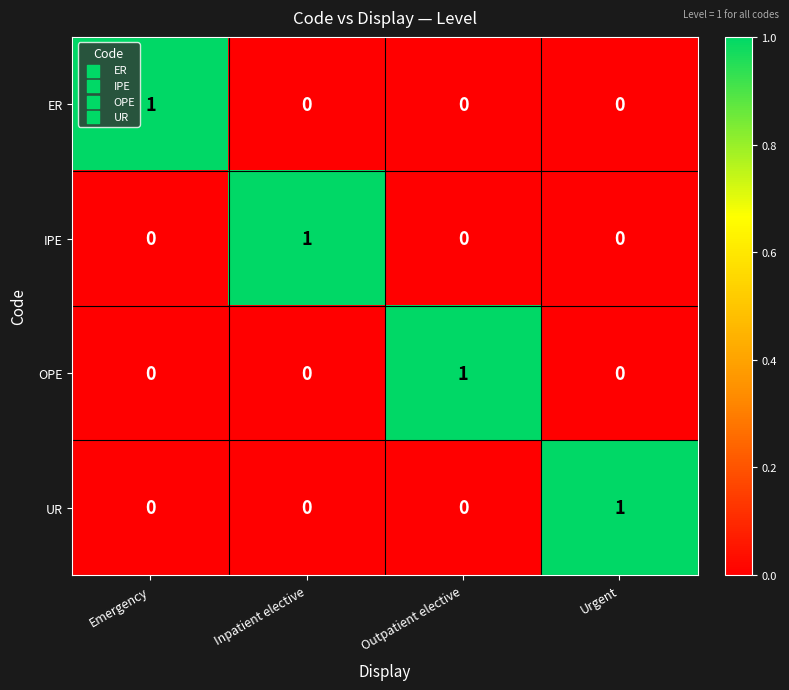

Reading left to right, transcribe all the data shown in this chart.

ER: 1	0	0	0
IPE: 0	1	0	0
OPE: 0	0	1	0
UR: 0	0	0	1